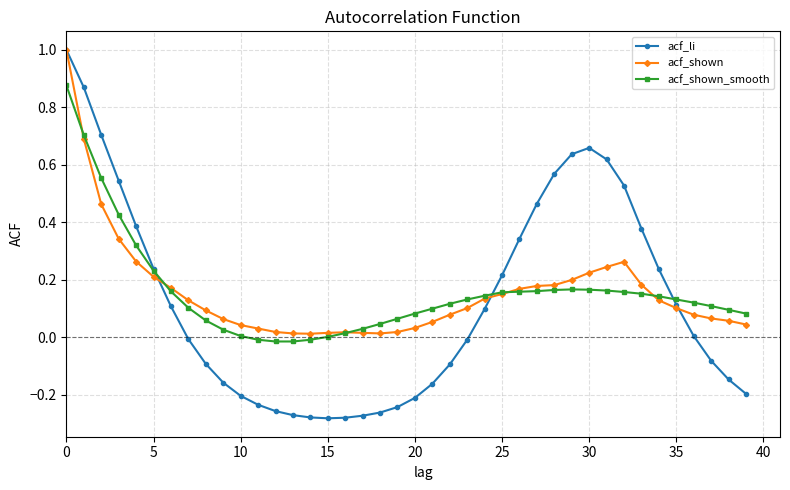

Which series has the largest range (max minus min)?

acf_li